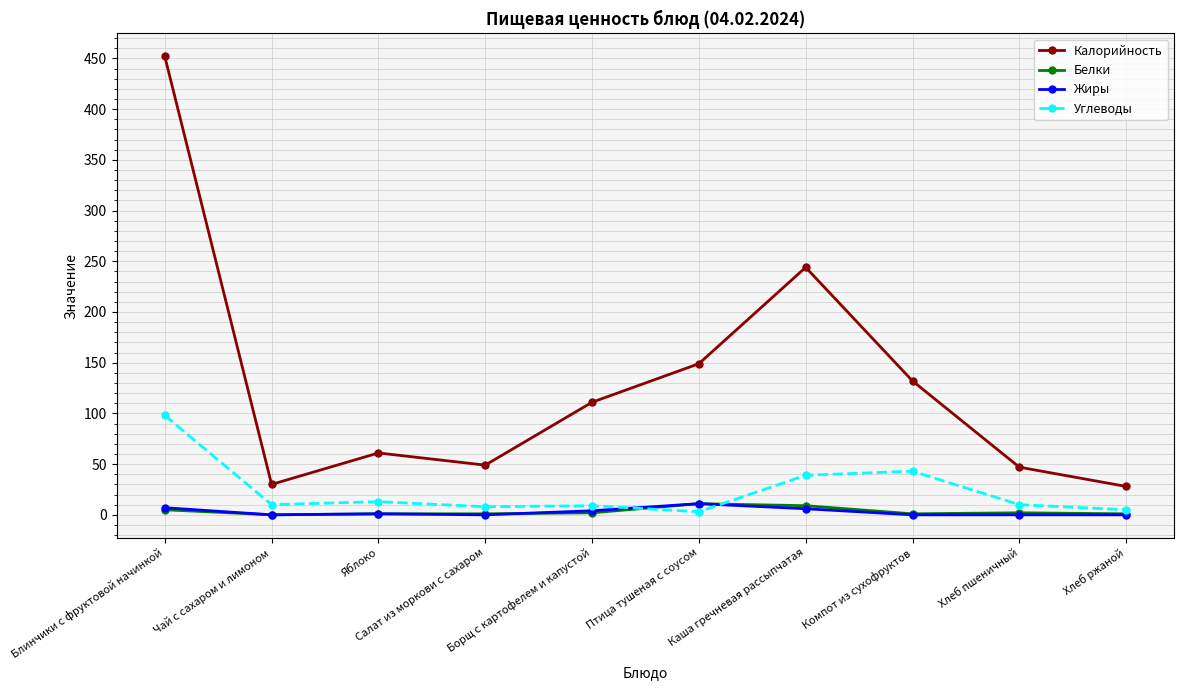

Which series has the largest total across all categories?

Калорийность